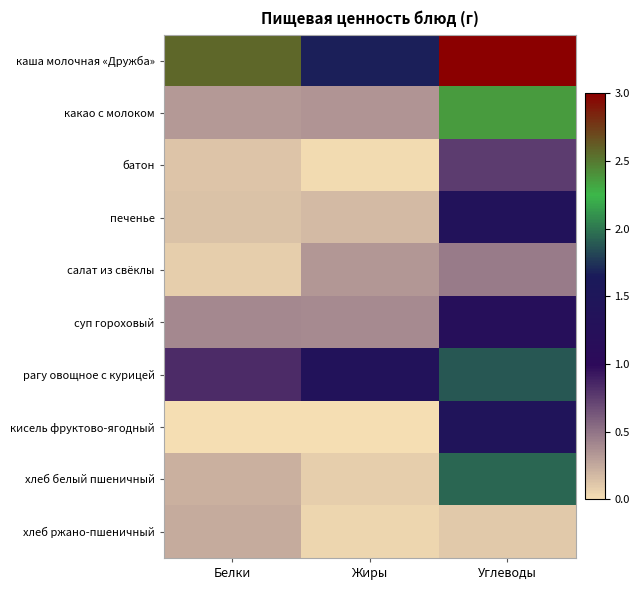

Which label corresponds to the smallest value in the chart?

Белки